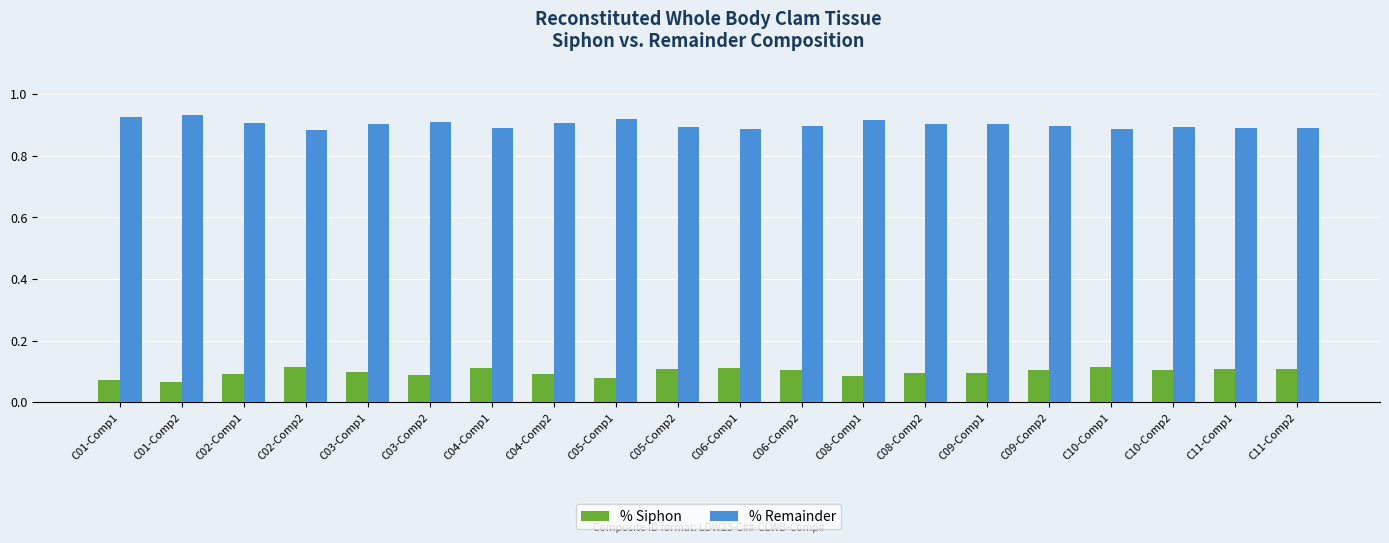

What position from the left is C01-Comp2?

2